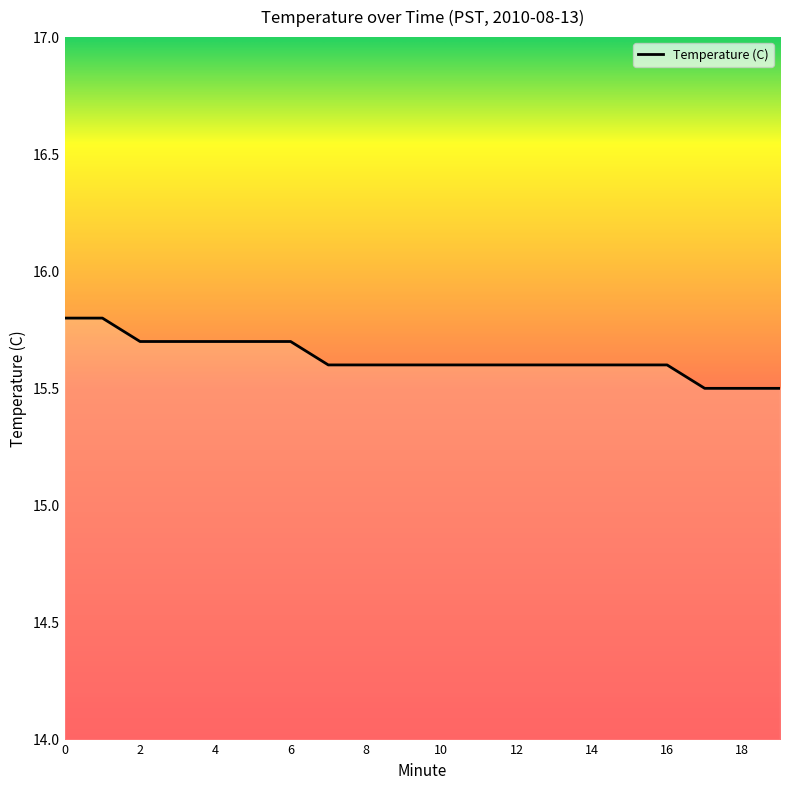

What is the difference between the maximum and minimum values?

0.3